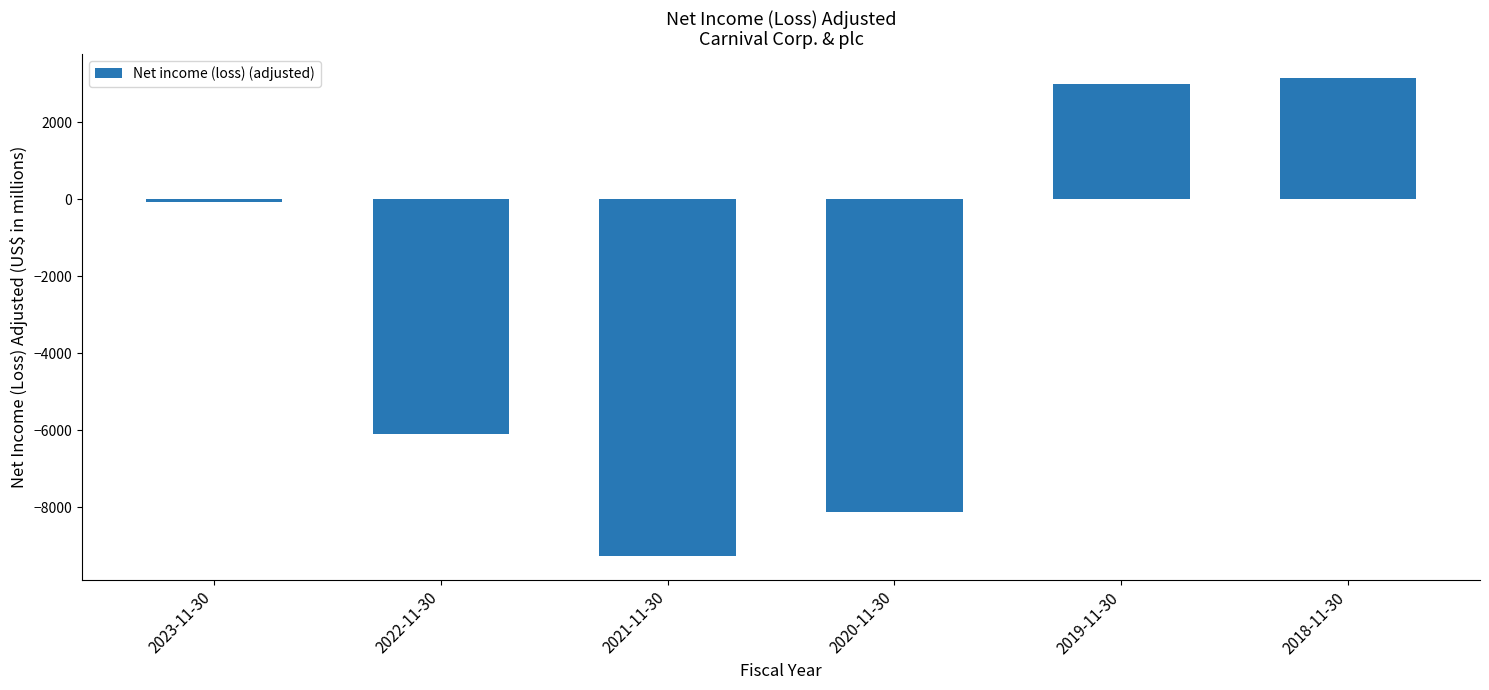

Is it true that the value at 2019-11-30 is 2990?

True